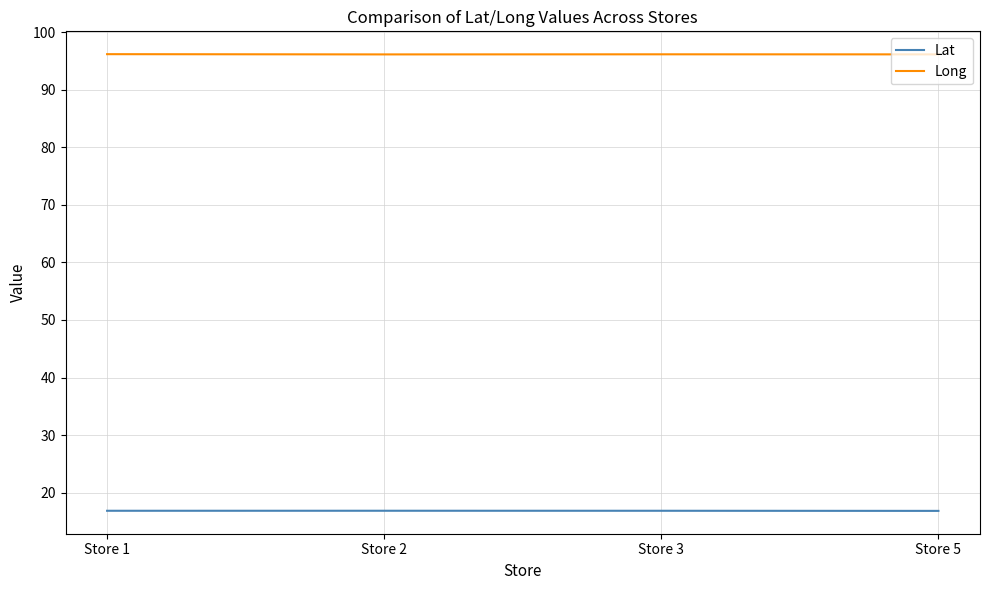

Is the value of Lat at Store 3 greater than the value of Long at Store 2?

No